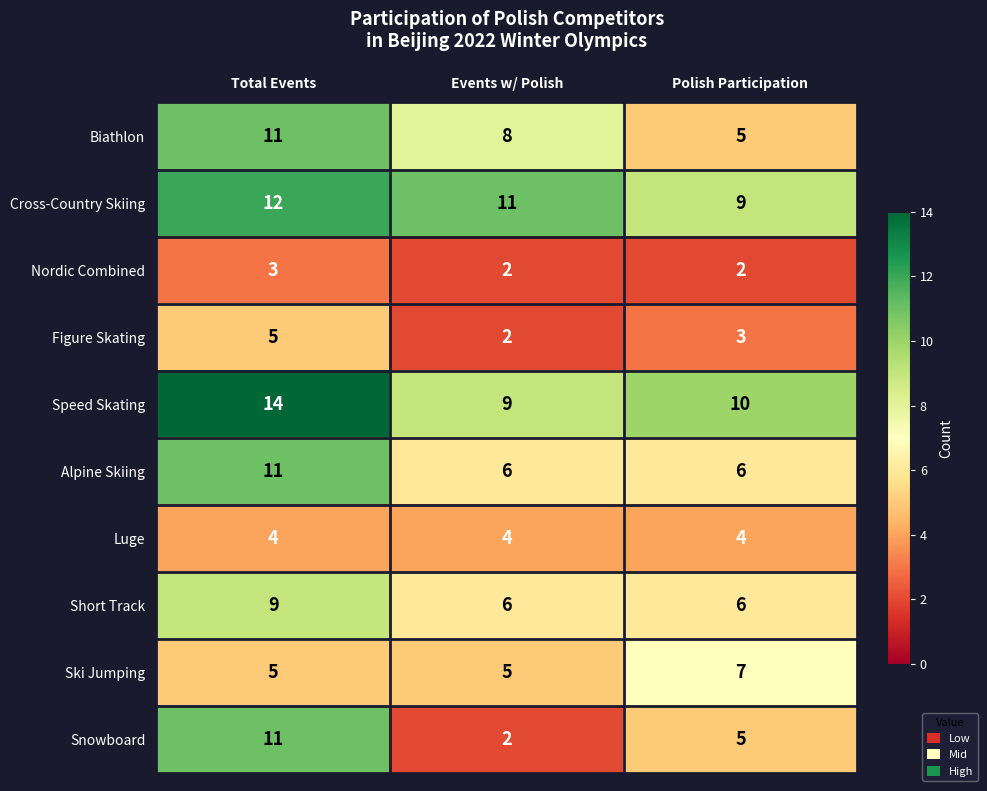

At which category is the sum across all series the highest?

Total Events